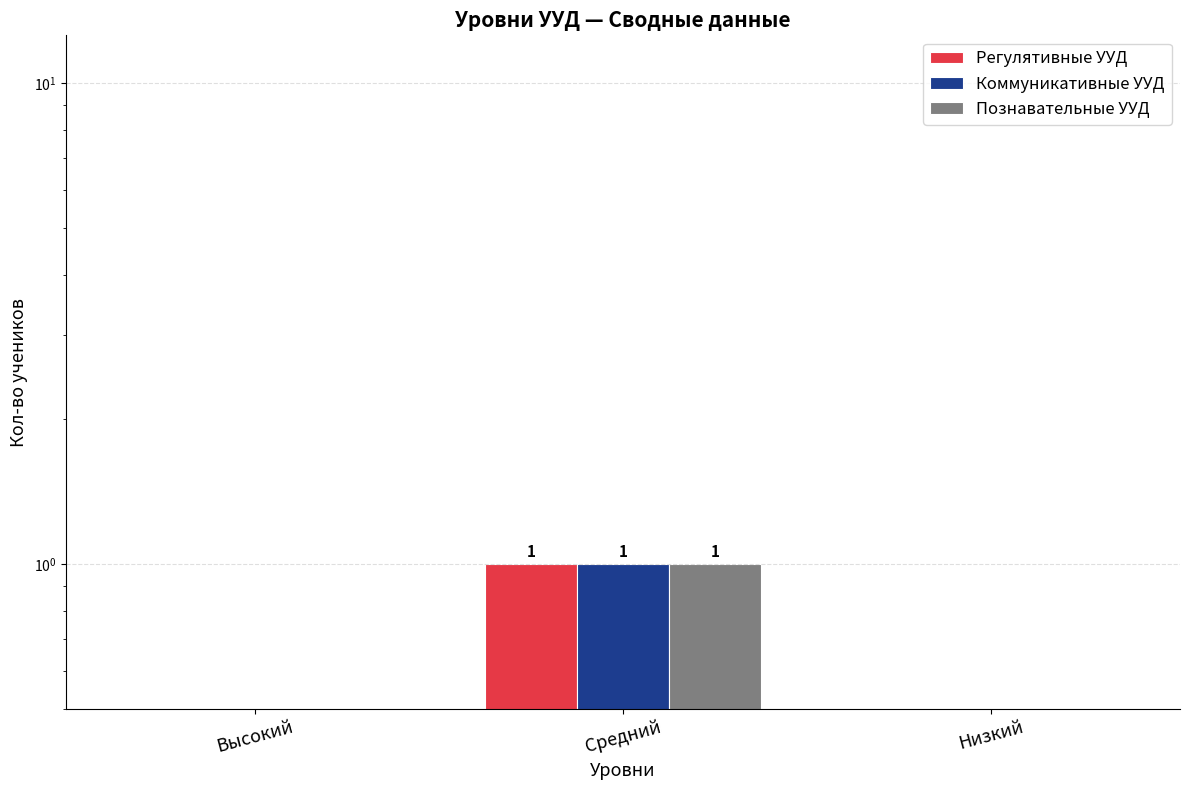

At which category is the sum across all series the highest?

Средний